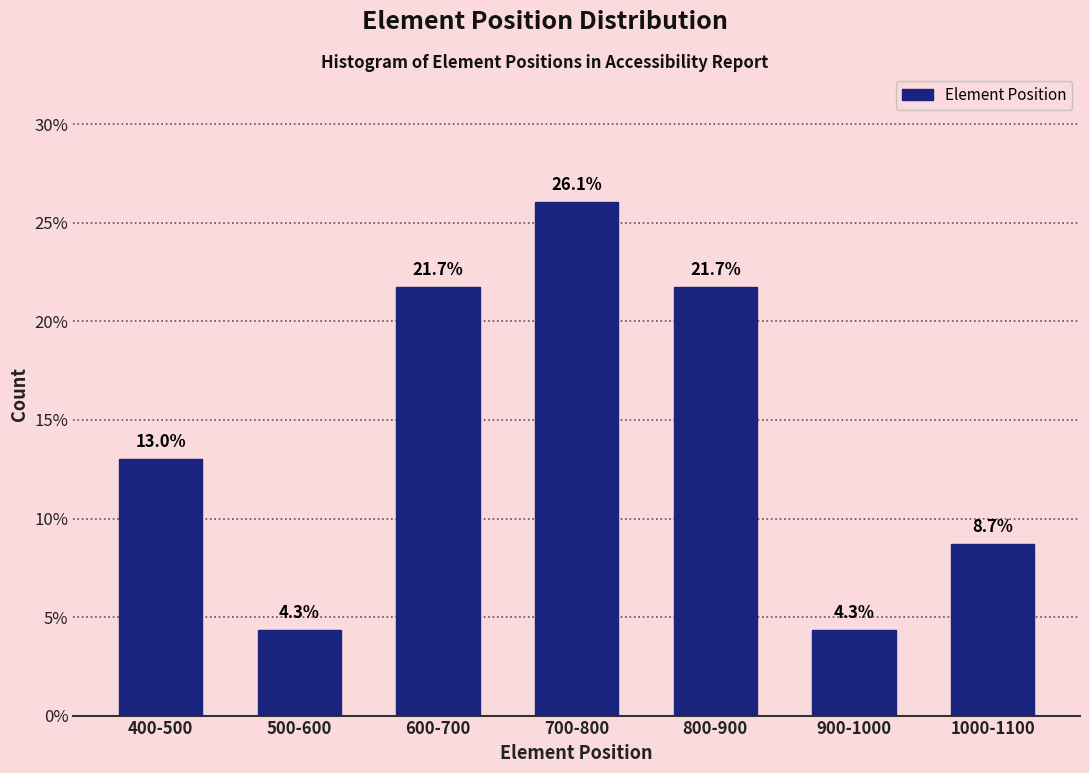

Reading right to left, what are all the values shown in this chart?

1000-1100=8.7	900-1000=4.3	800-900=21.7	700-800=26.1	600-700=21.7	500-600=4.3	400-500=13.0